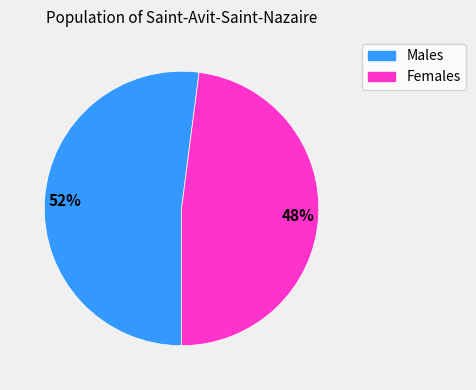

To the nearest percent, what percentage of the pie is Males?

52%